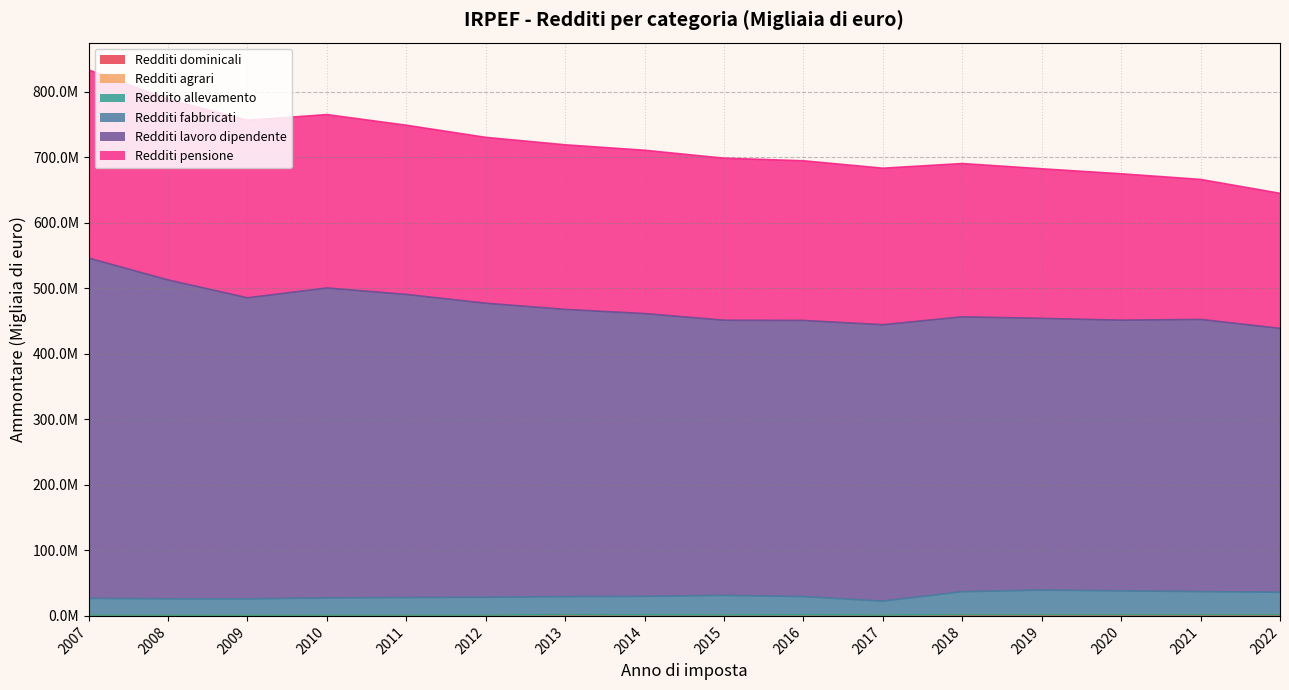

Which category has the lowest value in the Redditi lavoro dipendente series?

2022